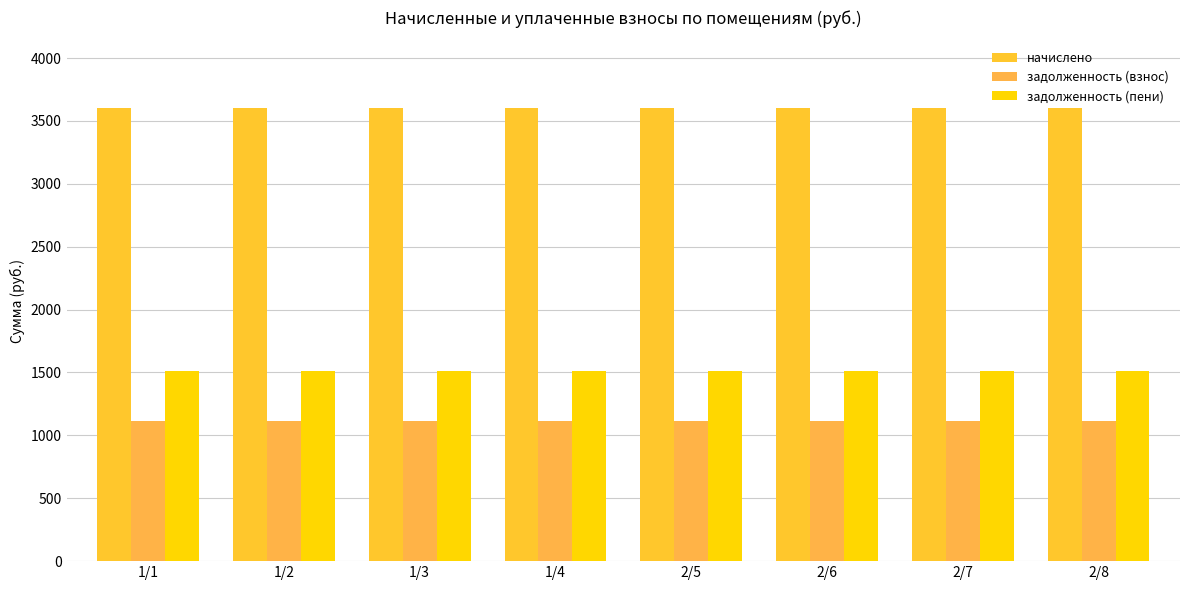

Which series has the widest spread of values?

начислено